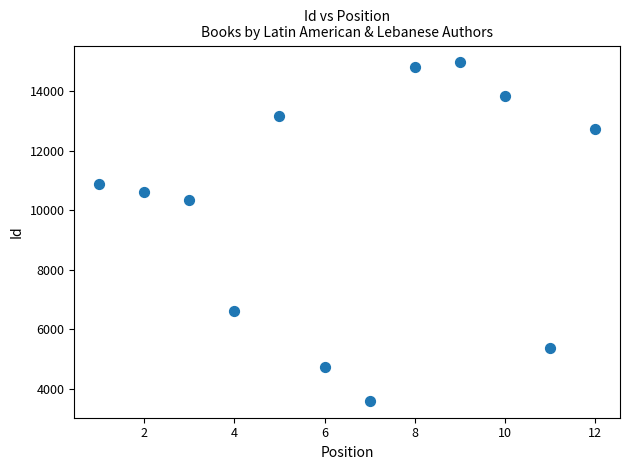

What Y value in the scatter plot is closest to 9281?

10344